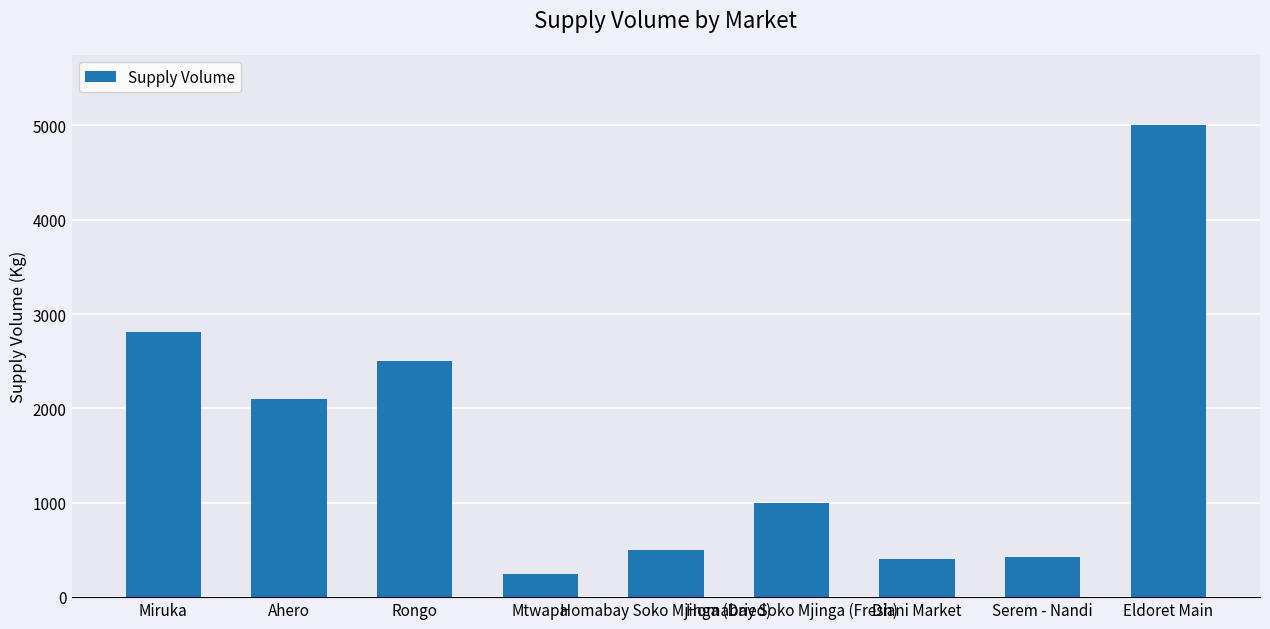

How many distinct data groups are displayed?

1